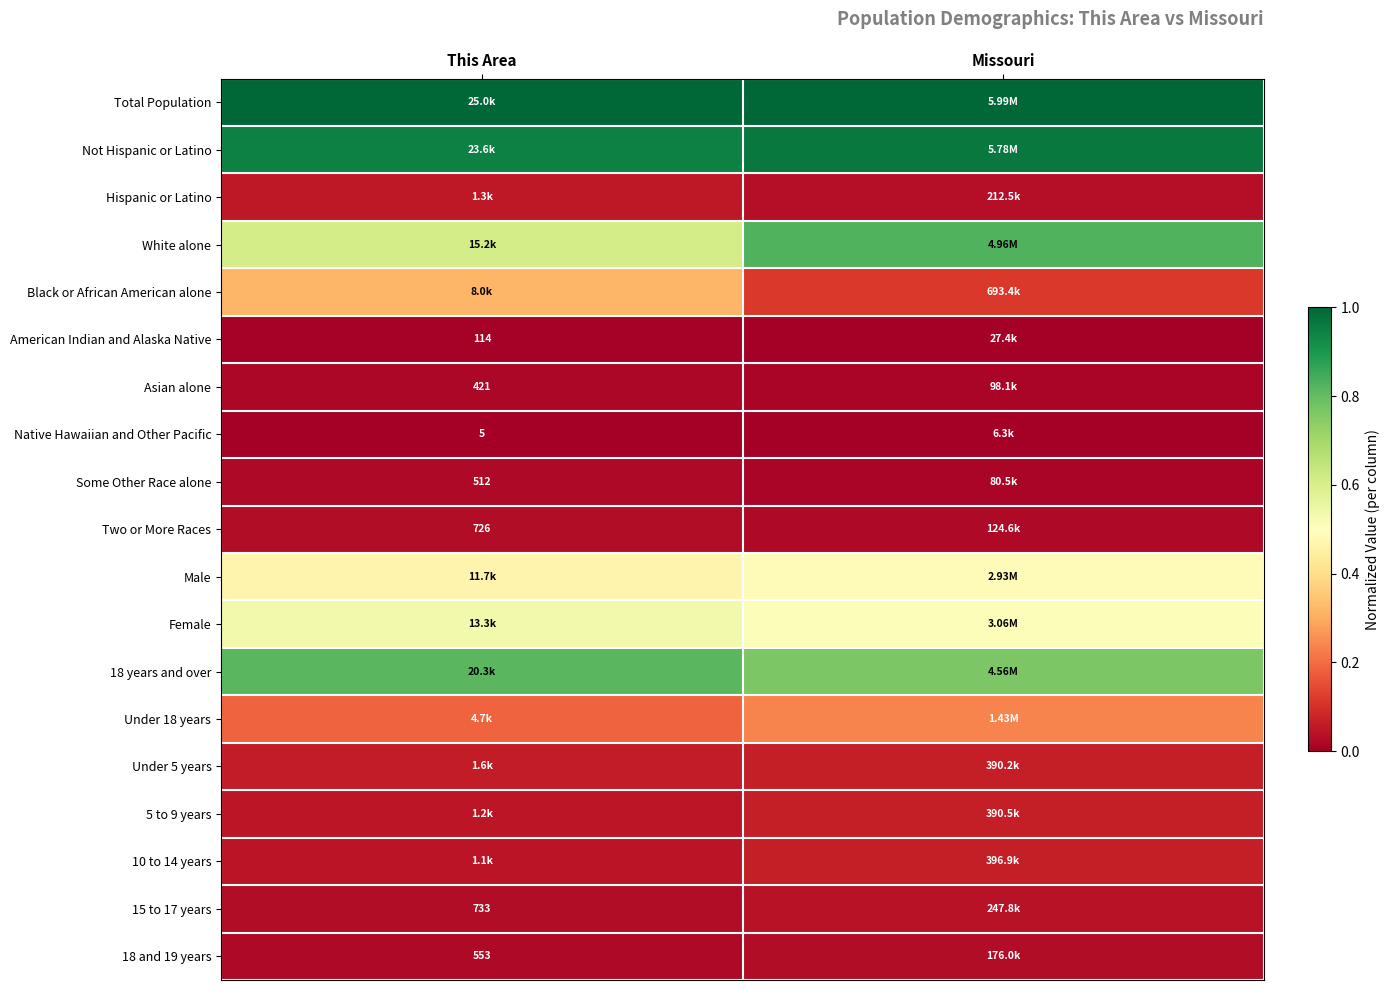

Rank the series at This Area from lowest to highest value.

Native Hawaiian and Other Pacific, American Indian and Alaska Native, Asian alone, Some Other Race alone, 18 and 19 years, Two or More Races, 15 to 17 years, 10 to 14 years, 5 to 9 years, Hispanic or Latino, Under 5 years, Under 18 years, Black or African American alone, Male, Female, White alone, 18 years and over, Not Hispanic or Latino, Total Population